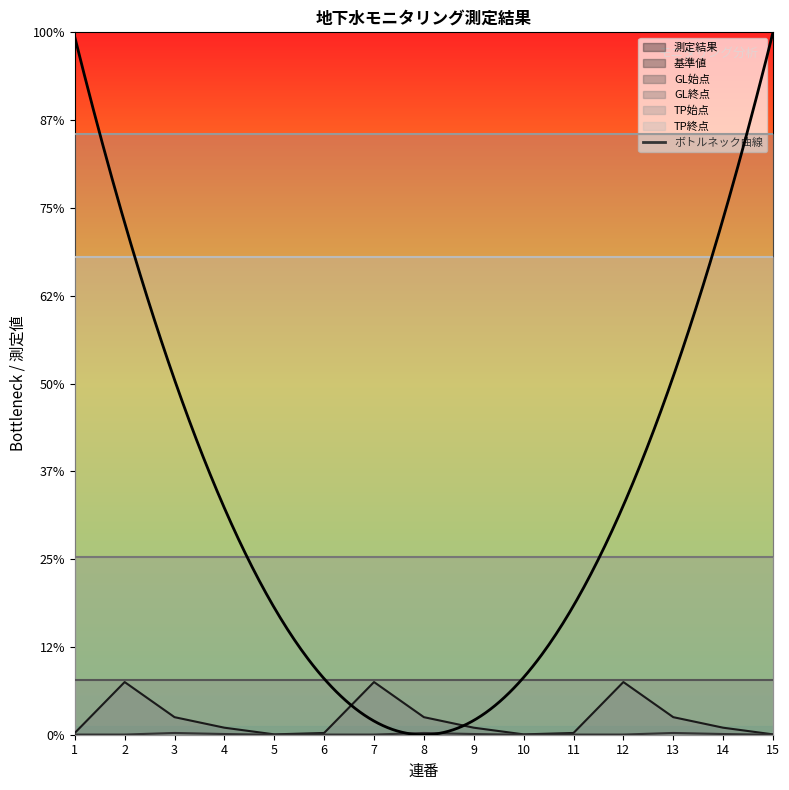

Is the value of GL終点 at 12 greater than the value of 測定結果 at 13?

Yes